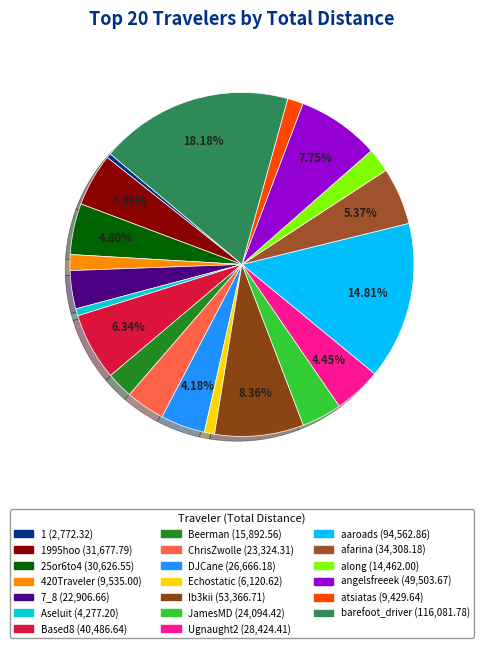

Rank the categories by value from lowest to highest.

1, Aseluit, Echostatic, atsiatas, 420Traveler, along, Beerman, 7_8, ChrisZwolle, JamesMD, DJCane, Ugnaught2, 25or6to4, 1995hoo, afarina, Based8, angelsfreeek, Ib3kii, aaroads, barefoot_driver